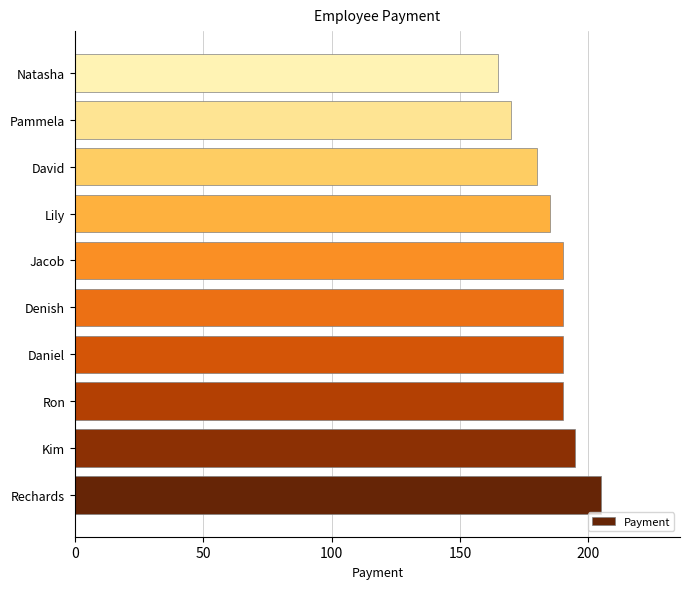

What is the difference between the values at Kim and Rechards?

10